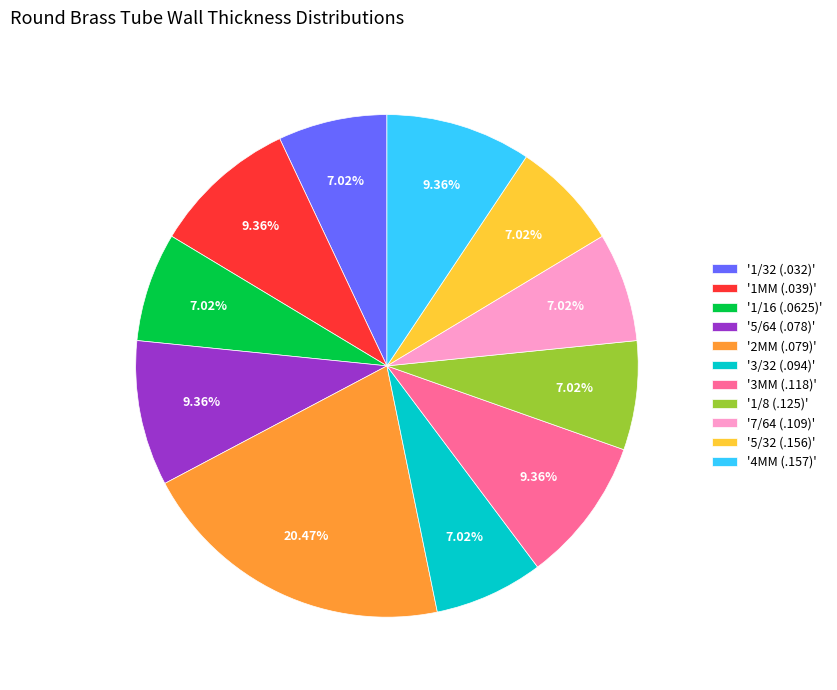

Does '3MM (.118)' represent more than half of the total?

No